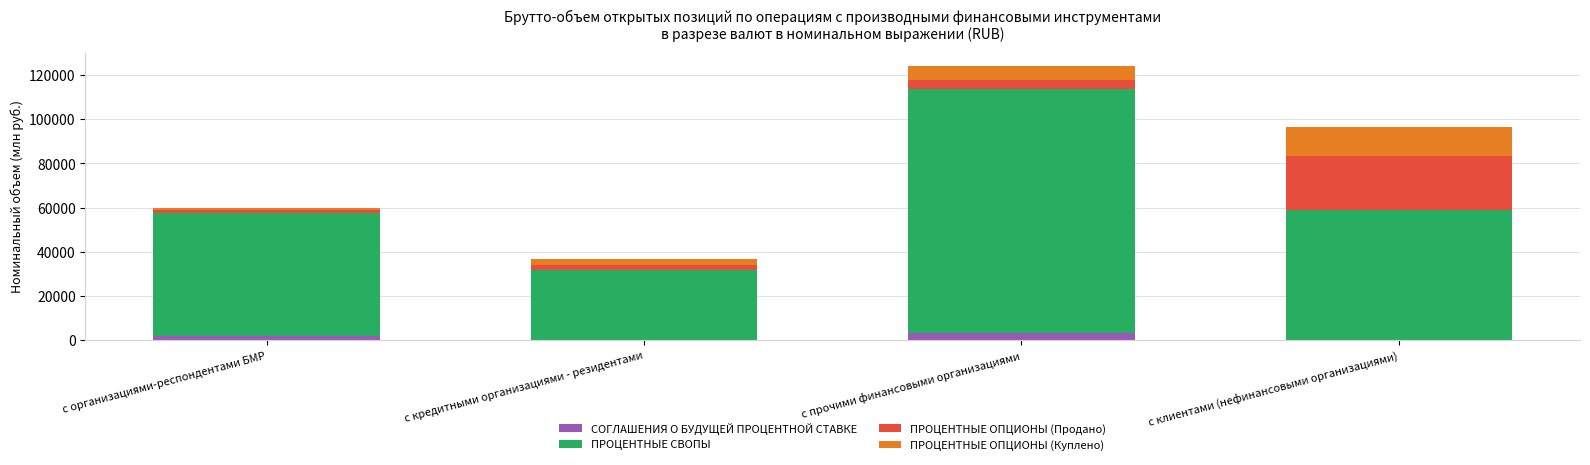

At which category is the sum across all series the highest?

с прочими финансовыми организациями